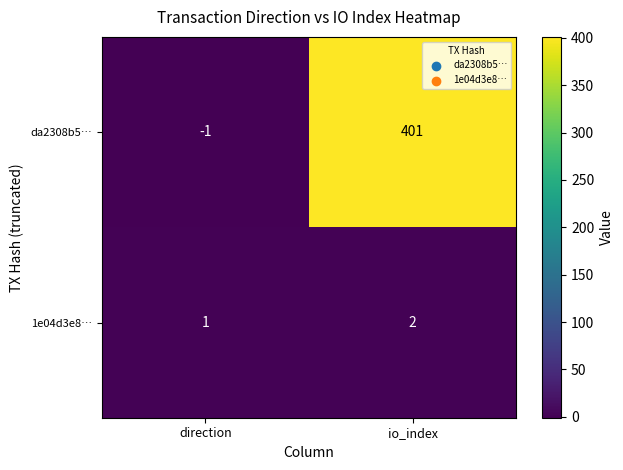

Where is da2308b5… nearest to the value 200?

direction